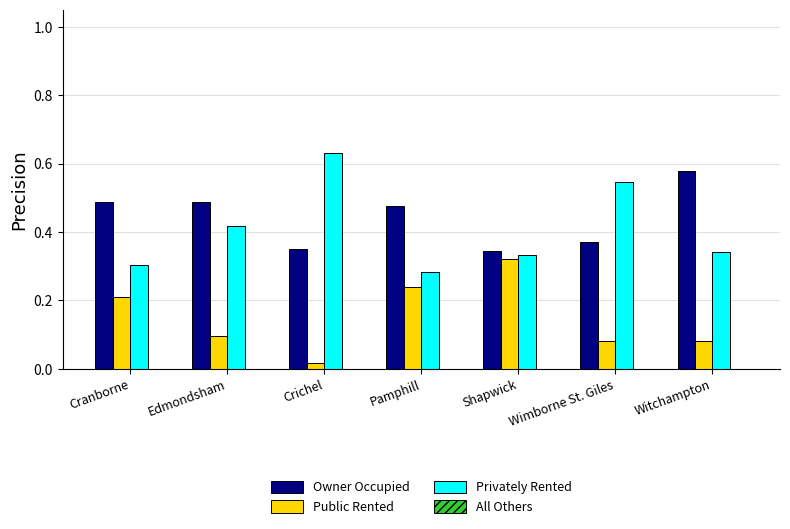

The Privately Rented series shows 0.1 at Pamphill. True or false?

False